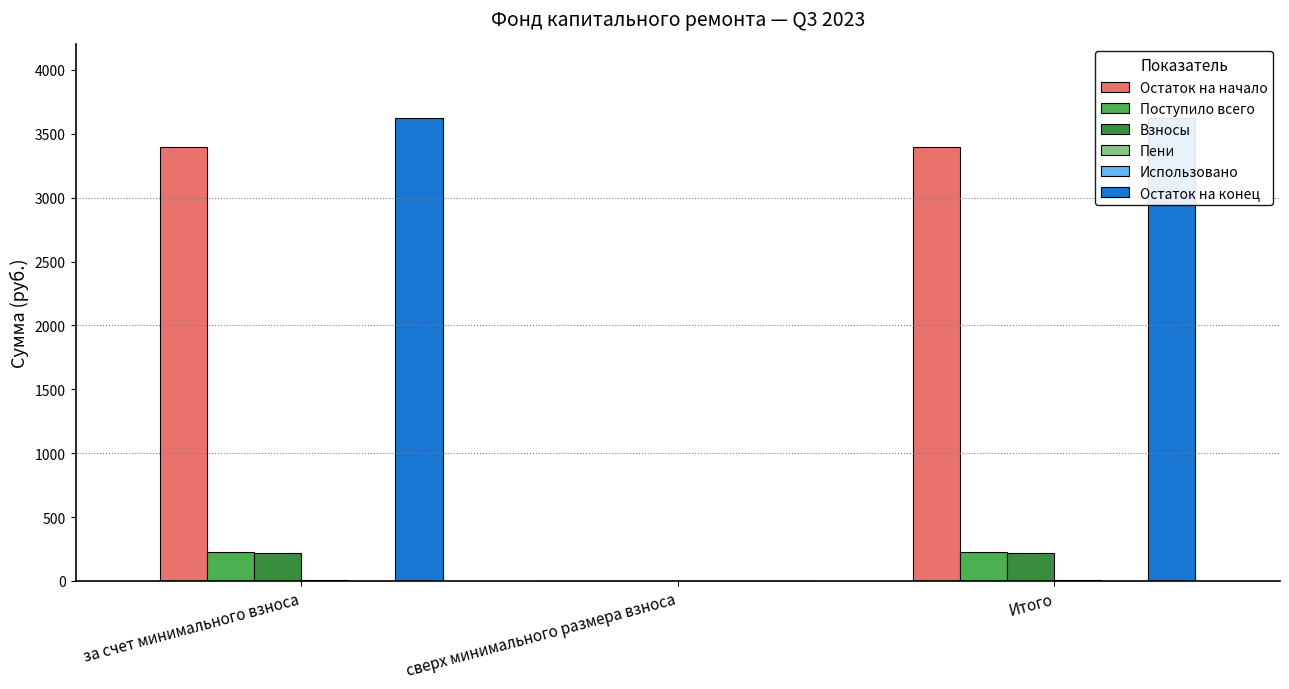

The Остаток на начало series shows 1030.7 at сверх минимального размера взноса. True or false?

False